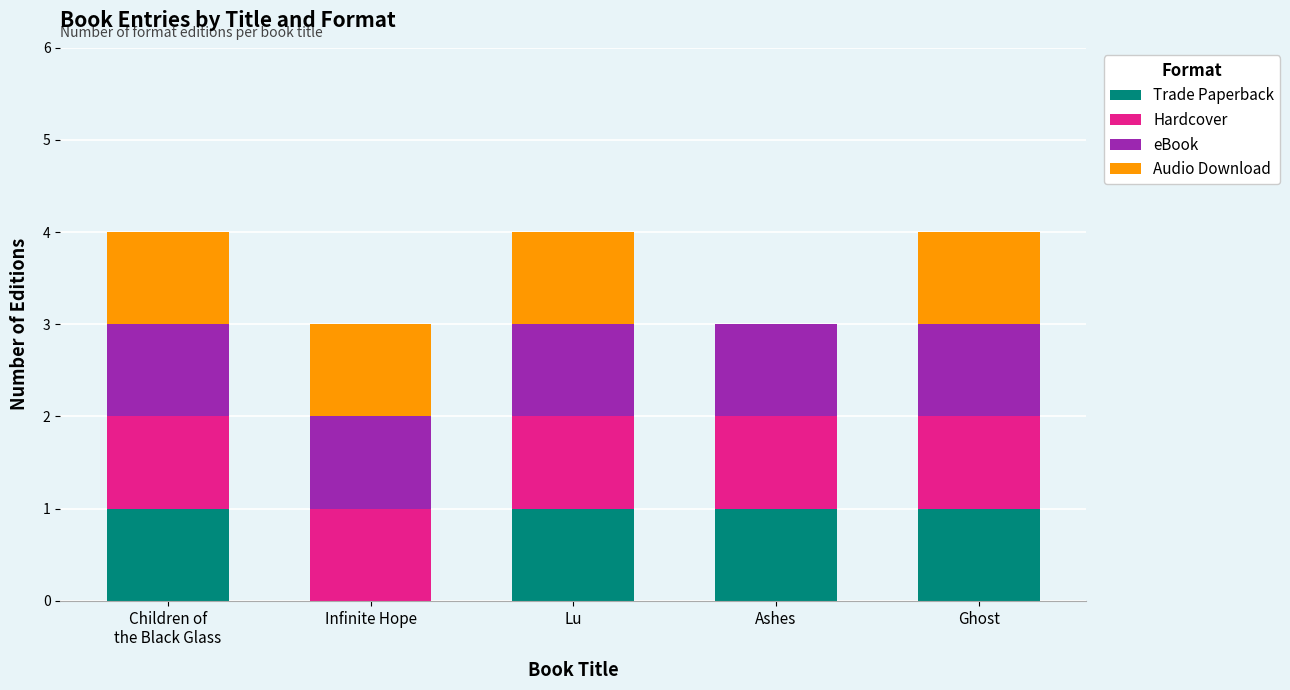

What is the total value across all series at Children of
the Black Glass?

4